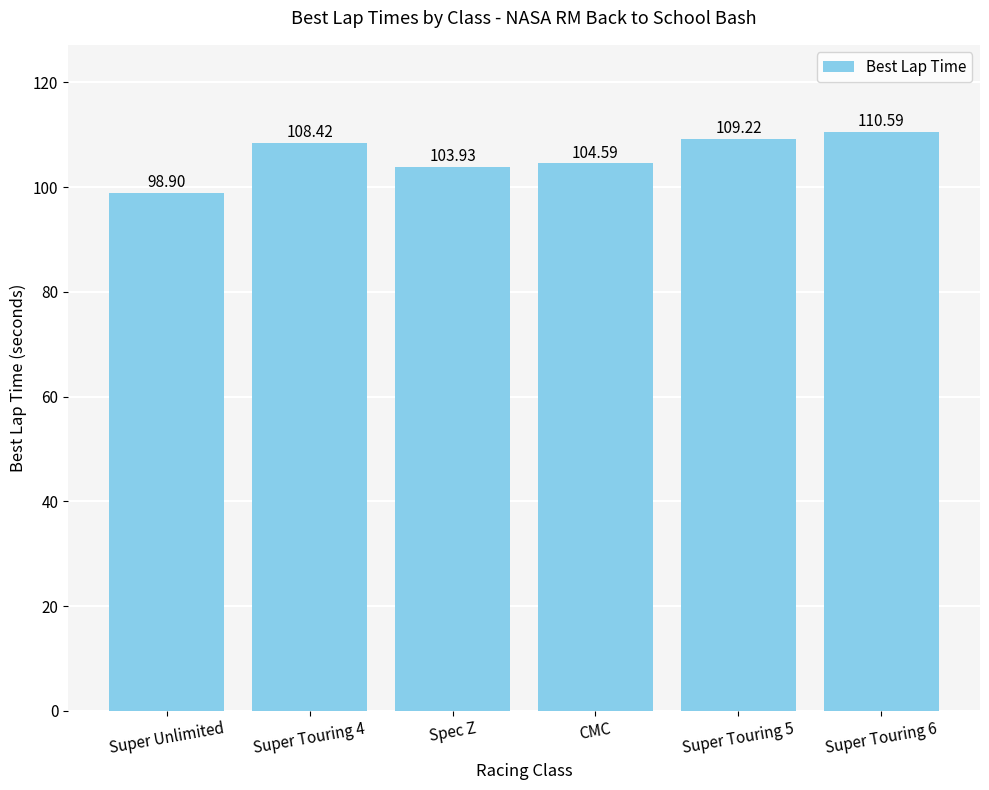

Approximately how many times larger is the value at CMC compared to Super Touring 6?

0.9